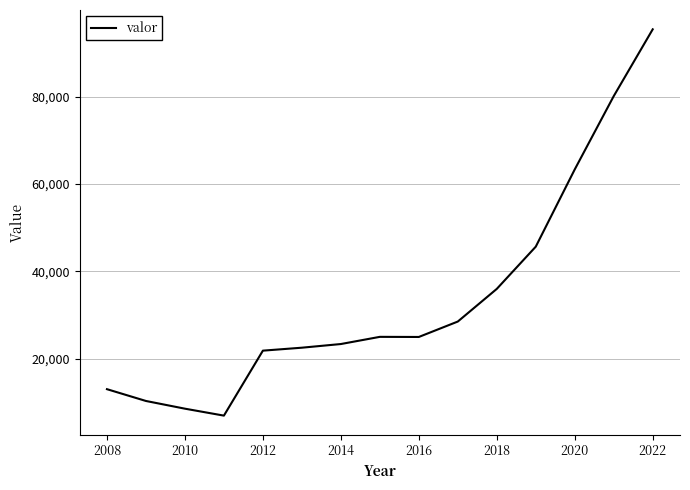

What is the difference between the maximum and minimum values?

88429